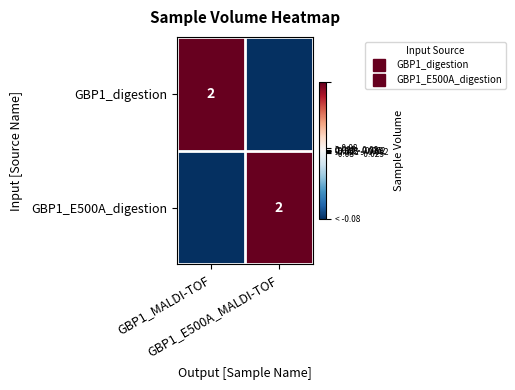

How many values in GBP1_digestion are above zero?

1